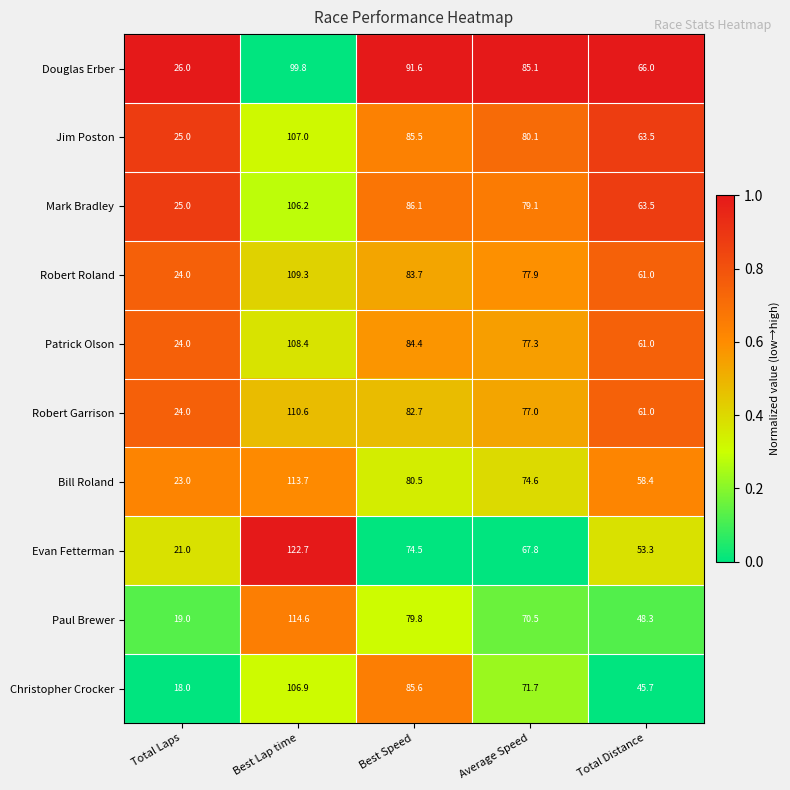

At which label is Mark Bradley closest to 65?

Total Distance